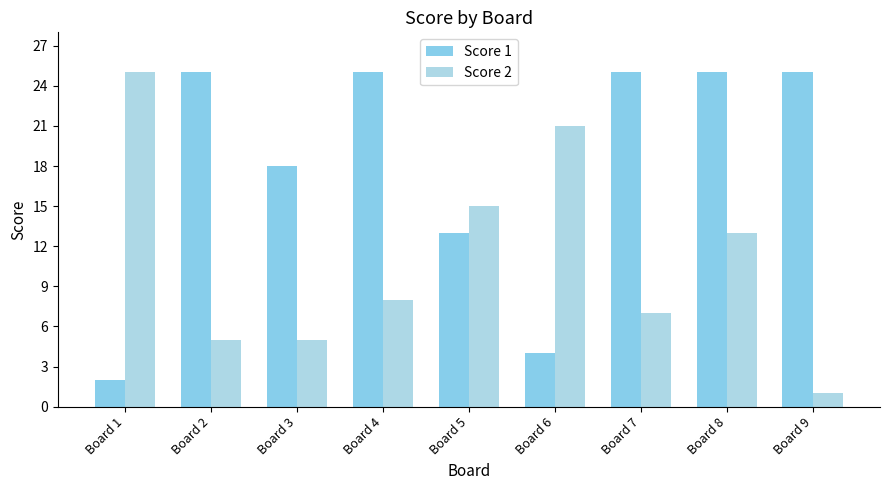

At which category does the chart reach its minimum across all series?

Board 9